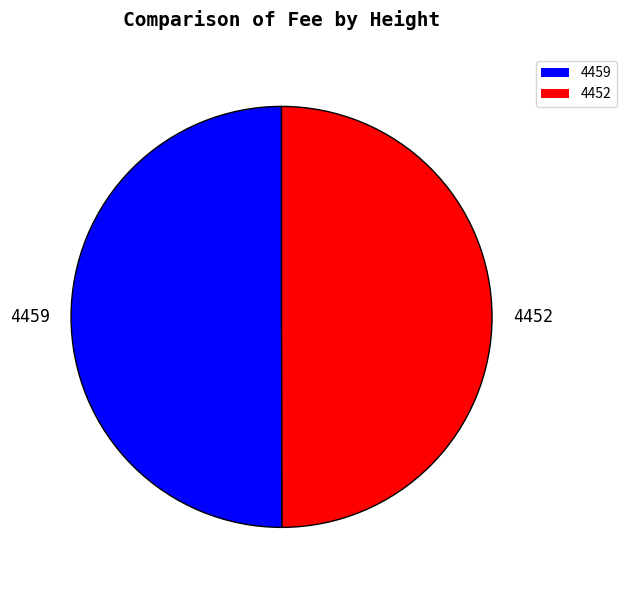

Do 4452 and 4459 together represent more than half of the pie?

Yes